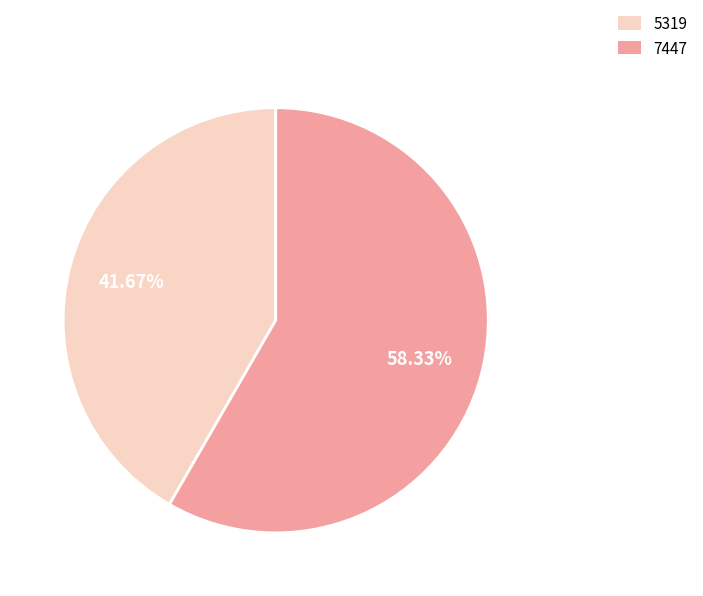

To the nearest percent, what portion does 5319 represent?

42%